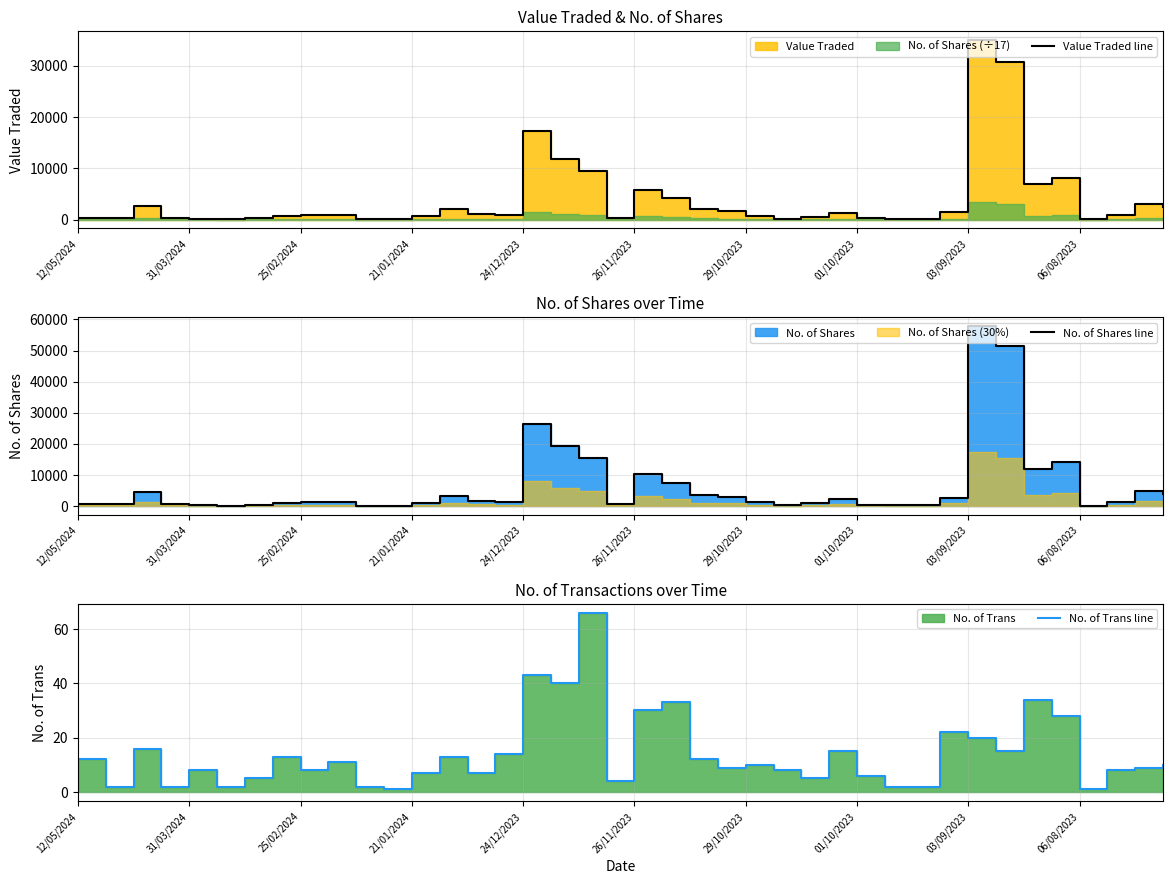

True or false: Value Traded line and No. of Shares line cross at least once.

False